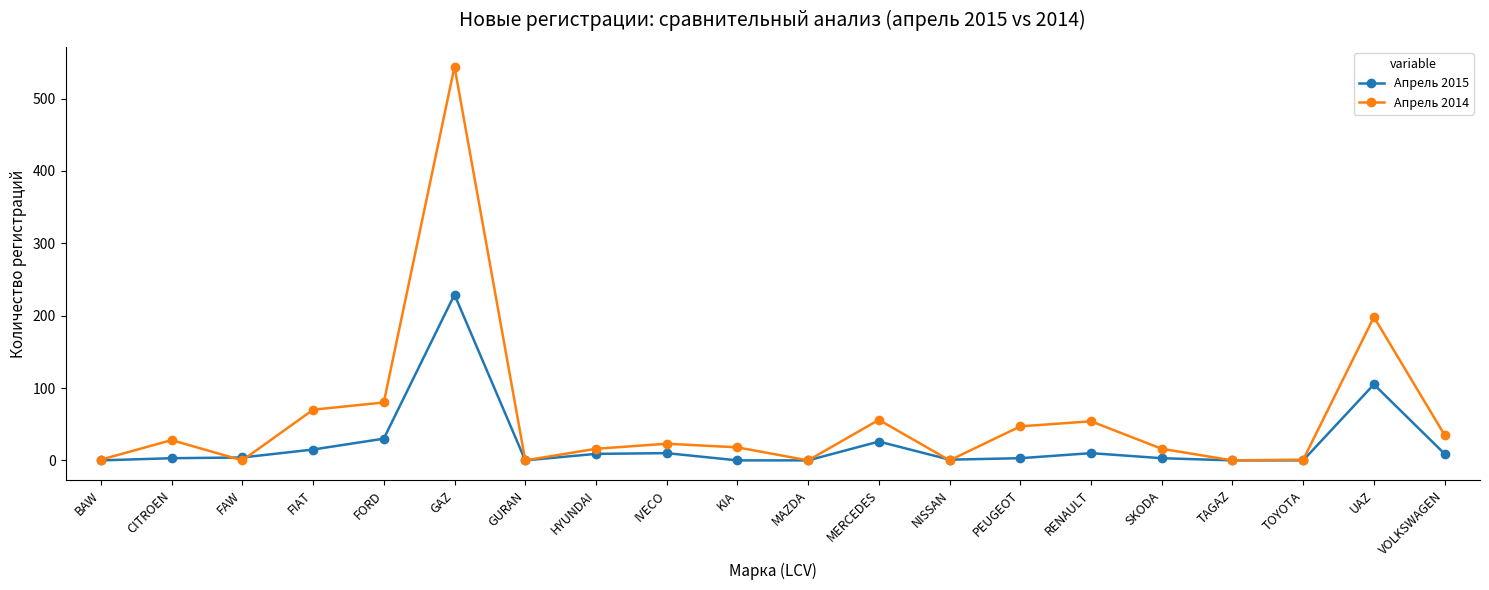

At PEUGEOT, list the series in order from largest to smallest.

Апрель 2014, Апрель 2015